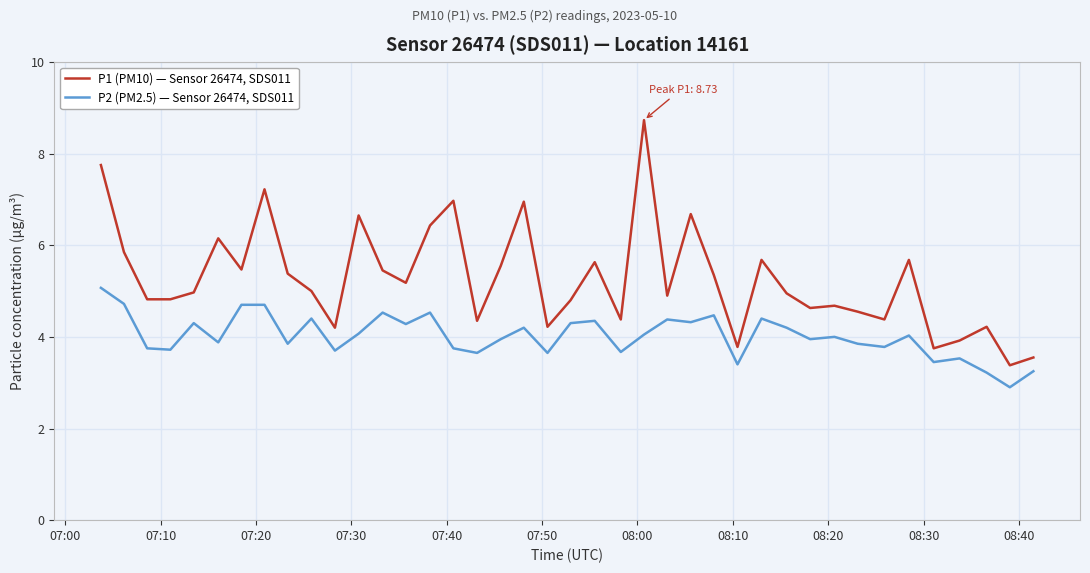

What is the minimum value for P2 (PM2.5) — Sensor 26474, SDS011?

2.9